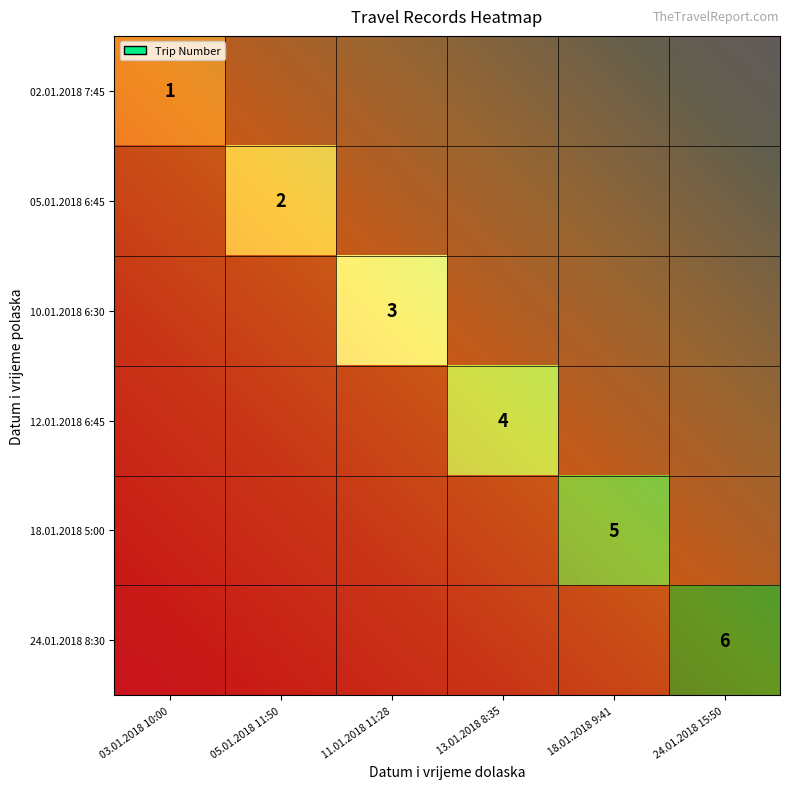

The 6 series shows 2 at 24.01.2018 15:50. True or false?

False